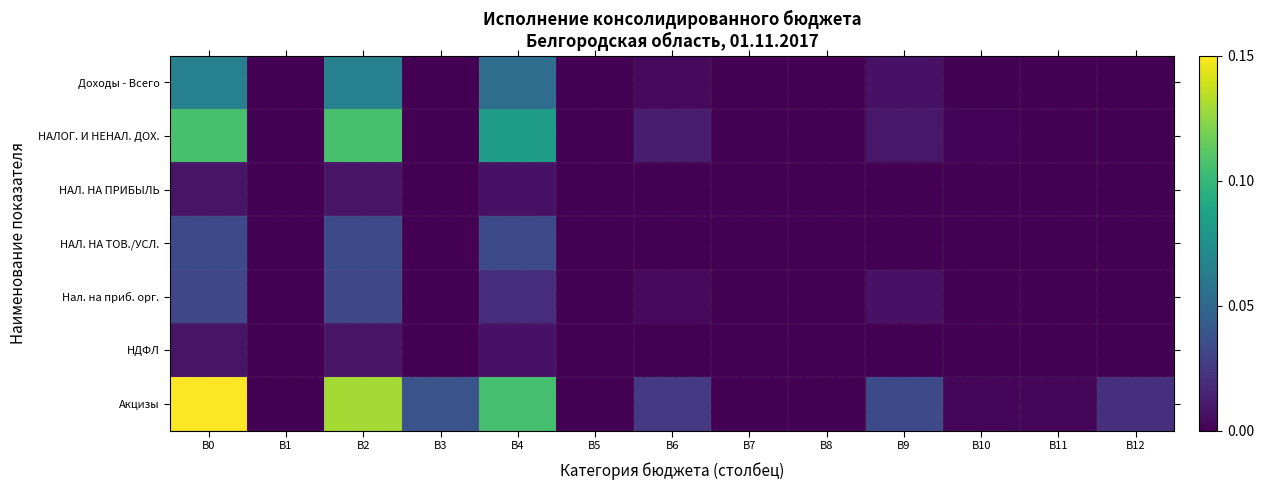

How many data points does each series have?

13